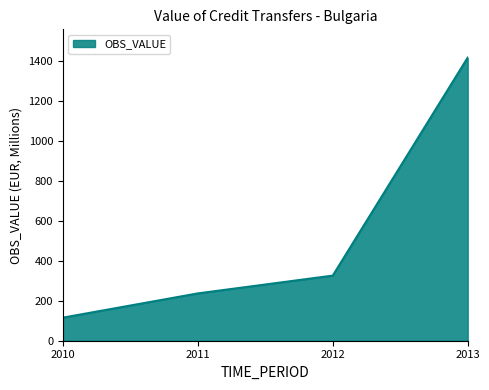

What is the change in value from 2011 to 2012?

+89.2